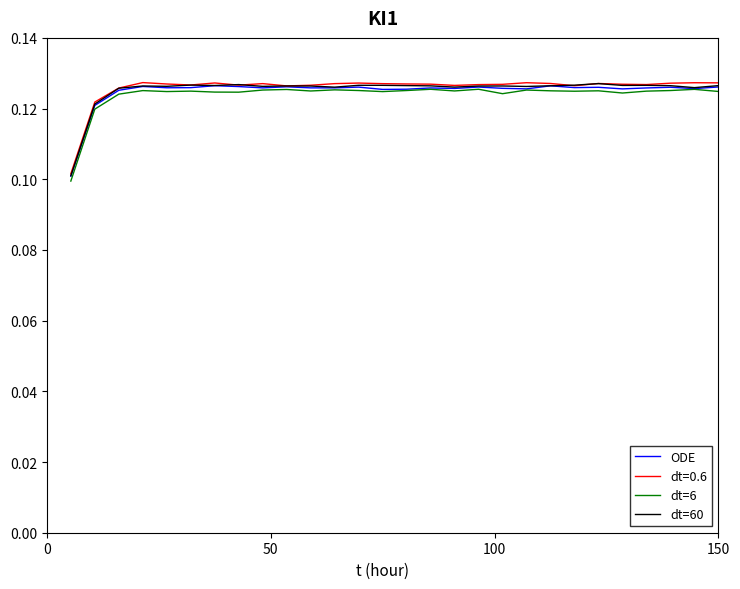

What is the sum of all dt=60 values?

3.5